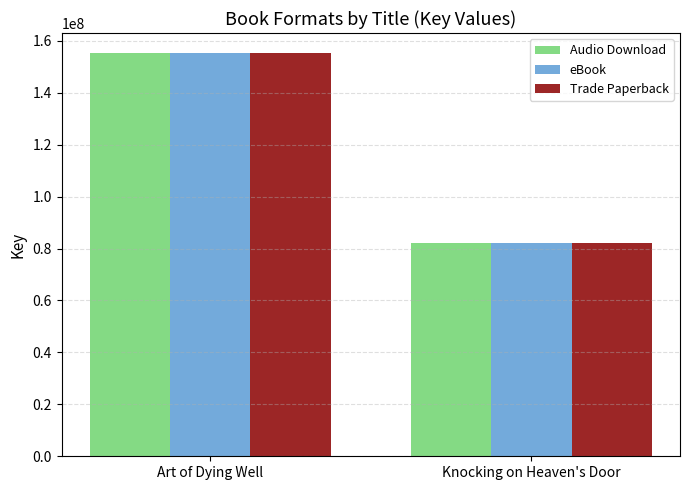

What is the total value across all series at Knocking on Heaven's Door?

246471132